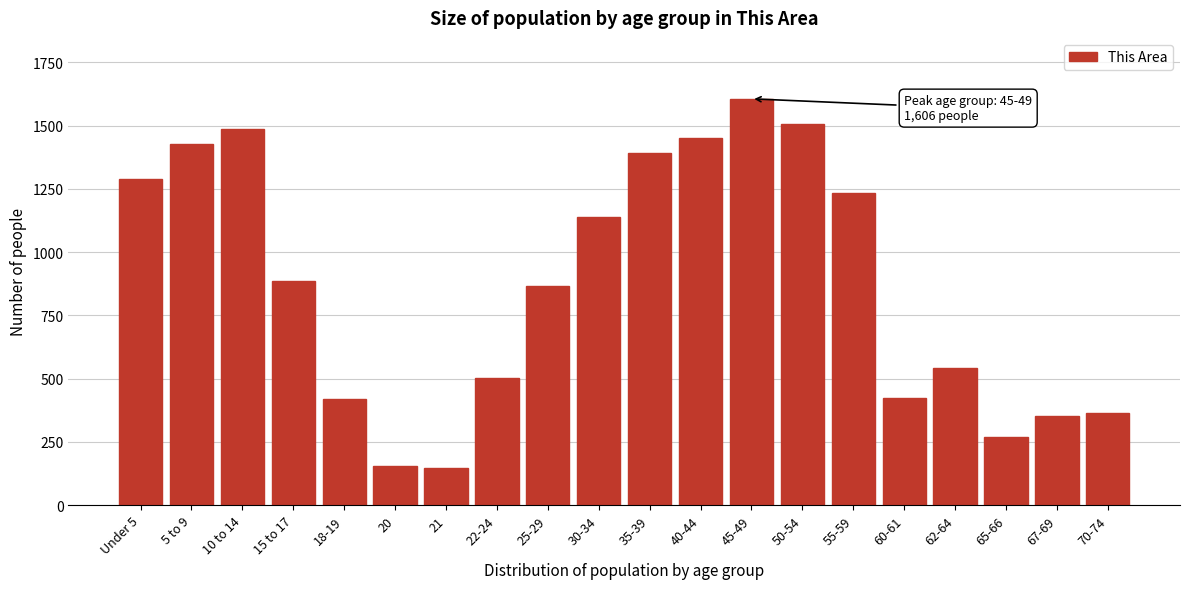

What is the sum of the values at 60-61 and 5 to 9?

1850